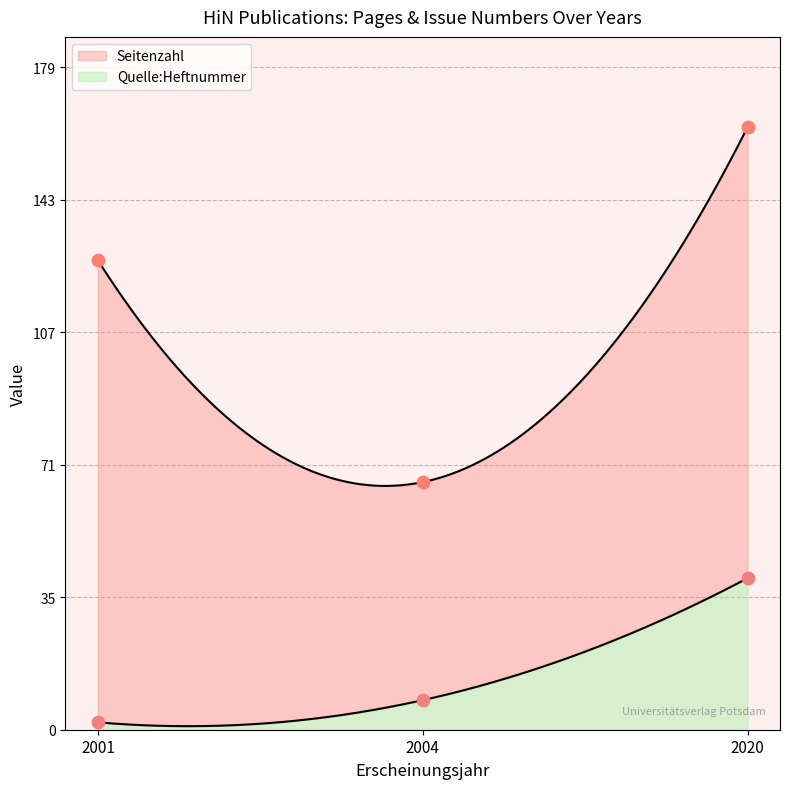

At how many categories does at least one series exceed 106?

2